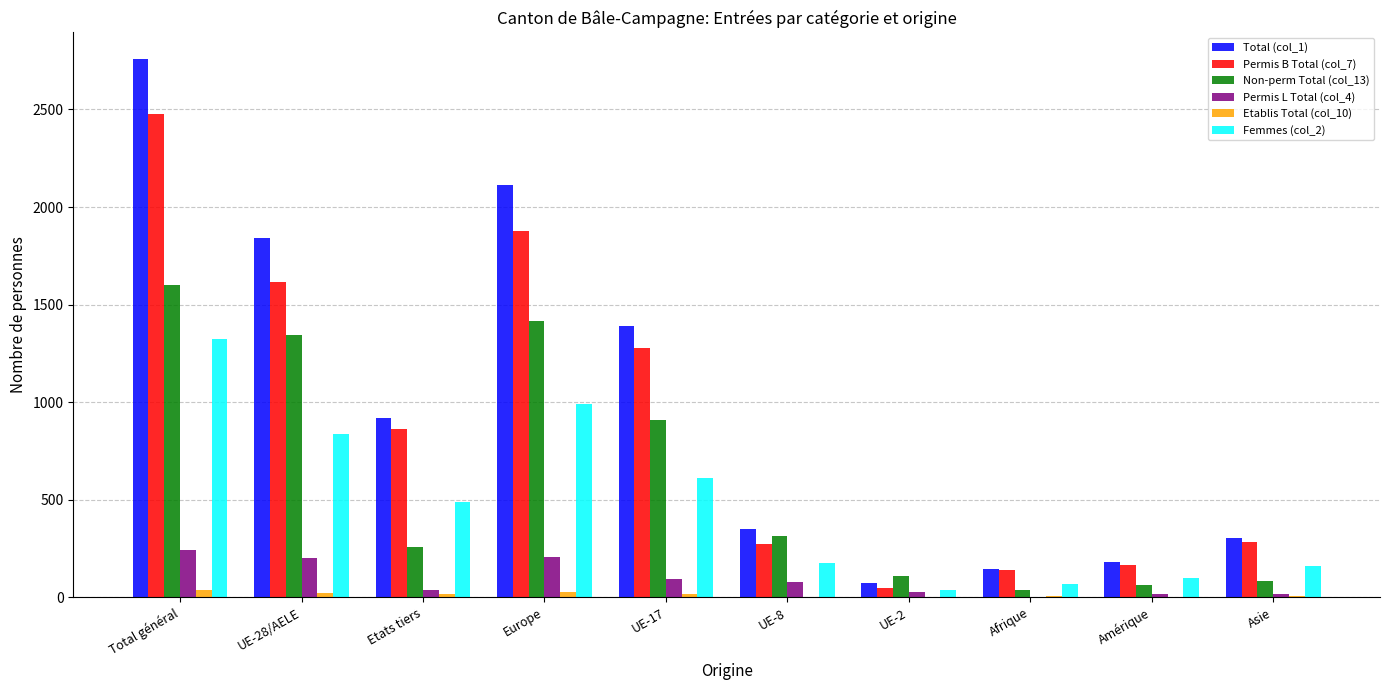

What value does the Permis B Total (col_7) series have at Europe, to the nearest 100?

1900